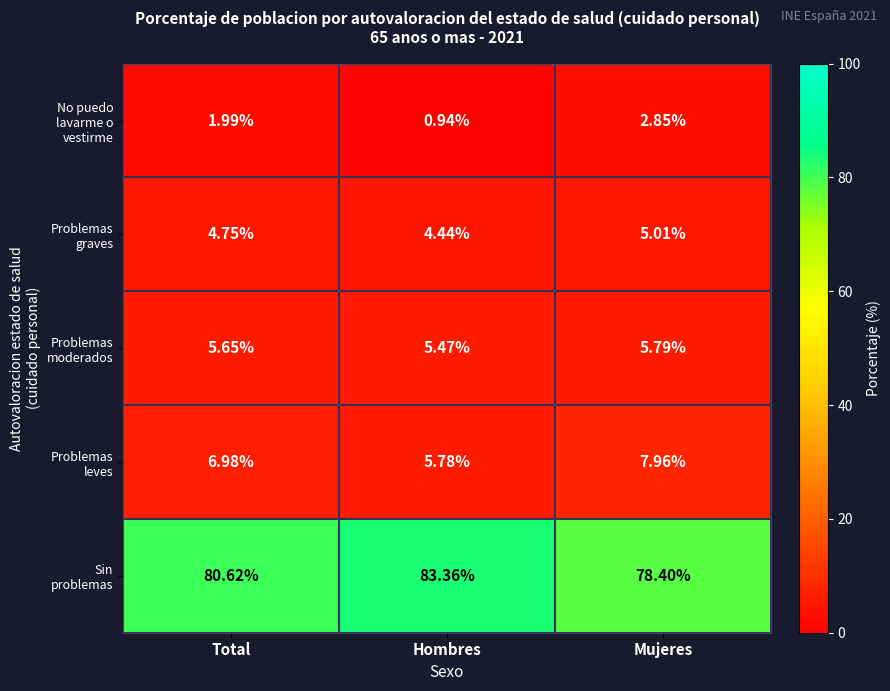

Which category has the highest value across all series?

Hombres